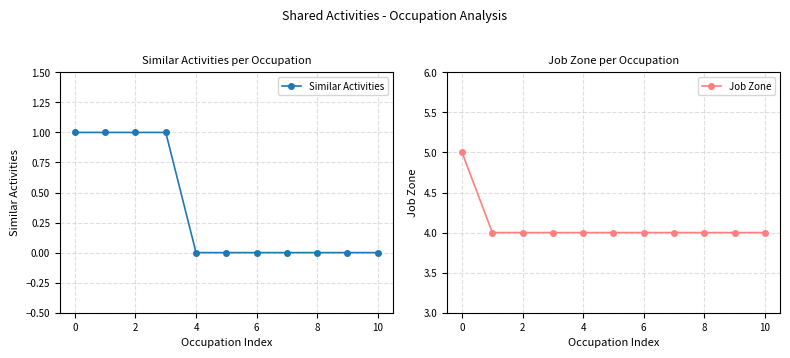

How many lines are shown in the chart?

2